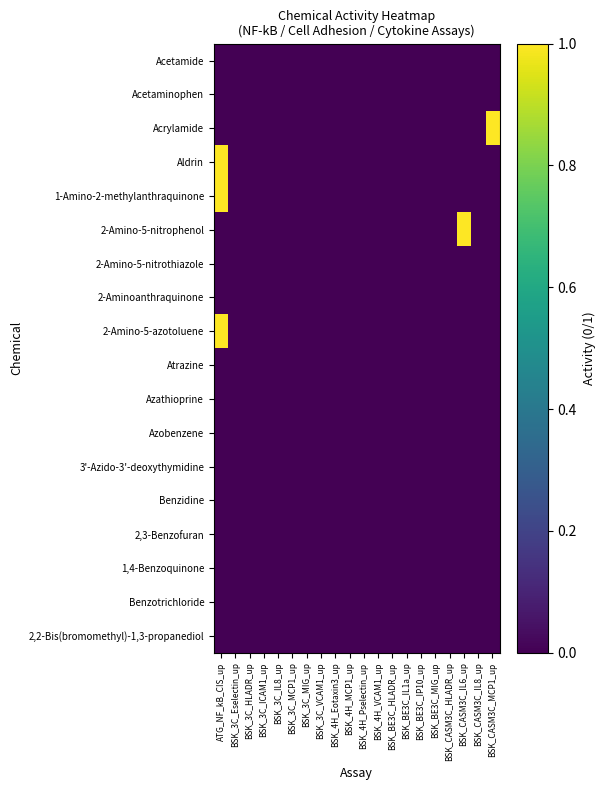

Reading left to right, extract all data points from this chart.

Acetamide: ATG_NF_kB_CIS_up=0	BSK_3C_Eselectin_up=0	BSK_3C_HLADR_up=0	BSK_3C_ICAM1_up=0	BSK_3C_IL8_up=0	BSK_3C_MCP1_up=0	BSK_3C_MIG_up=0	BSK_3C_VCAM1_up=0	BSK_4H_Eotaxin3_up=0	BSK_4H_MCP1_up=0	BSK_4H_Pselectin_up=0	BSK_4H_VCAM1_up=0	BSK_BE3C_HLADR_up=0	BSK_BE3C_IL1a_up=0	BSK_BE3C_IP10_up=0	BSK_BE3C_MIG_up=0	BSK_CASM3C_HLADR_up=0	BSK_CASM3C_IL6_up=0	BSK_CASM3C_IL8_up=0	BSK_CASM3C_MCP1_up=0
Acetaminophen: ATG_NF_kB_CIS_up=0	BSK_3C_Eselectin_up=0	BSK_3C_HLADR_up=0	BSK_3C_ICAM1_up=0	BSK_3C_IL8_up=0	BSK_3C_MCP1_up=0	BSK_3C_MIG_up=0	BSK_3C_VCAM1_up=0	BSK_4H_Eotaxin3_up=0	BSK_4H_MCP1_up=0	BSK_4H_Pselectin_up=0	BSK_4H_VCAM1_up=0	BSK_BE3C_HLADR_up=0	BSK_BE3C_IL1a_up=0	BSK_BE3C_IP10_up=0	BSK_BE3C_MIG_up=0	BSK_CASM3C_HLADR_up=0	BSK_CASM3C_IL6_up=0	BSK_CASM3C_IL8_up=0	BSK_CASM3C_MCP1_up=0
Acrylamide: ATG_NF_kB_CIS_up=0	BSK_3C_Eselectin_up=0	BSK_3C_HLADR_up=0	BSK_3C_ICAM1_up=0	BSK_3C_IL8_up=0	BSK_3C_MCP1_up=0	BSK_3C_MIG_up=0	BSK_3C_VCAM1_up=0	BSK_4H_Eotaxin3_up=0	BSK_4H_MCP1_up=0	BSK_4H_Pselectin_up=0	BSK_4H_VCAM1_up=0	BSK_BE3C_HLADR_up=0	BSK_BE3C_IL1a_up=0	BSK_BE3C_IP10_up=0	BSK_BE3C_MIG_up=0	BSK_CASM3C_HLADR_up=0	BSK_CASM3C_IL6_up=0	BSK_CASM3C_IL8_up=0	BSK_CASM3C_MCP1_up=1
Aldrin: ATG_NF_kB_CIS_up=1	BSK_3C_Eselectin_up=0	BSK_3C_HLADR_up=0	BSK_3C_ICAM1_up=0	BSK_3C_IL8_up=0	BSK_3C_MCP1_up=0	BSK_3C_MIG_up=0	BSK_3C_VCAM1_up=0	BSK_4H_Eotaxin3_up=0	BSK_4H_MCP1_up=0	BSK_4H_Pselectin_up=0	BSK_4H_VCAM1_up=0	BSK_BE3C_HLADR_up=0	BSK_BE3C_IL1a_up=0	BSK_BE3C_IP10_up=0	BSK_BE3C_MIG_up=0	BSK_CASM3C_HLADR_up=0	BSK_CASM3C_IL6_up=0	BSK_CASM3C_IL8_up=0	BSK_CASM3C_MCP1_up=0
1-Amino-2-methylanthraquinone: ATG_NF_kB_CIS_up=1	BSK_3C_Eselectin_up=0	BSK_3C_HLADR_up=0	BSK_3C_ICAM1_up=0	BSK_3C_IL8_up=0	BSK_3C_MCP1_up=0	BSK_3C_MIG_up=0	BSK_3C_VCAM1_up=0	BSK_4H_Eotaxin3_up=0	BSK_4H_MCP1_up=0	BSK_4H_Pselectin_up=0	BSK_4H_VCAM1_up=0	BSK_BE3C_HLADR_up=0	BSK_BE3C_IL1a_up=0	BSK_BE3C_IP10_up=0	BSK_BE3C_MIG_up=0	BSK_CASM3C_HLADR_up=0	BSK_CASM3C_IL6_up=0	BSK_CASM3C_IL8_up=0	BSK_CASM3C_MCP1_up=0
2-Amino-5-nitrophenol: ATG_NF_kB_CIS_up=0	BSK_3C_Eselectin_up=0	BSK_3C_HLADR_up=0	BSK_3C_ICAM1_up=0	BSK_3C_IL8_up=0	BSK_3C_MCP1_up=0	BSK_3C_MIG_up=0	BSK_3C_VCAM1_up=0	BSK_4H_Eotaxin3_up=0	BSK_4H_MCP1_up=0	BSK_4H_Pselectin_up=0	BSK_4H_VCAM1_up=0	BSK_BE3C_HLADR_up=0	BSK_BE3C_IL1a_up=0	BSK_BE3C_IP10_up=0	BSK_BE3C_MIG_up=0	BSK_CASM3C_HLADR_up=0	BSK_CASM3C_IL6_up=1	BSK_CASM3C_IL8_up=0	BSK_CASM3C_MCP1_up=0
2-Amino-5-nitrothiazole: ATG_NF_kB_CIS_up=0	BSK_3C_Eselectin_up=0	BSK_3C_HLADR_up=0	BSK_3C_ICAM1_up=0	BSK_3C_IL8_up=0	BSK_3C_MCP1_up=0	BSK_3C_MIG_up=0	BSK_3C_VCAM1_up=0	BSK_4H_Eotaxin3_up=0	BSK_4H_MCP1_up=0	BSK_4H_Pselectin_up=0	BSK_4H_VCAM1_up=0	BSK_BE3C_HLADR_up=0	BSK_BE3C_IL1a_up=0	BSK_BE3C_IP10_up=0	BSK_BE3C_MIG_up=0	BSK_CASM3C_HLADR_up=0	BSK_CASM3C_IL6_up=0	BSK_CASM3C_IL8_up=0	BSK_CASM3C_MCP1_up=0
2-Aminoanthraquinone: ATG_NF_kB_CIS_up=0	BSK_3C_Eselectin_up=0	BSK_3C_HLADR_up=0	BSK_3C_ICAM1_up=0	BSK_3C_IL8_up=0	BSK_3C_MCP1_up=0	BSK_3C_MIG_up=0	BSK_3C_VCAM1_up=0	BSK_4H_Eotaxin3_up=0	BSK_4H_MCP1_up=0	BSK_4H_Pselectin_up=0	BSK_4H_VCAM1_up=0	BSK_BE3C_HLADR_up=0	BSK_BE3C_IL1a_up=0	BSK_BE3C_IP10_up=0	BSK_BE3C_MIG_up=0	BSK_CASM3C_HLADR_up=0	BSK_CASM3C_IL6_up=0	BSK_CASM3C_IL8_up=0	BSK_CASM3C_MCP1_up=0
2-Amino-5-azotoluene: ATG_NF_kB_CIS_up=1	BSK_3C_Eselectin_up=0	BSK_3C_HLADR_up=0	BSK_3C_ICAM1_up=0	BSK_3C_IL8_up=0	BSK_3C_MCP1_up=0	BSK_3C_MIG_up=0	BSK_3C_VCAM1_up=0	BSK_4H_Eotaxin3_up=0	BSK_4H_MCP1_up=0	BSK_4H_Pselectin_up=0	BSK_4H_VCAM1_up=0	BSK_BE3C_HLADR_up=0	BSK_BE3C_IL1a_up=0	BSK_BE3C_IP10_up=0	BSK_BE3C_MIG_up=0	BSK_CASM3C_HLADR_up=0	BSK_CASM3C_IL6_up=0	BSK_CASM3C_IL8_up=0	BSK_CASM3C_MCP1_up=0
Atrazine: ATG_NF_kB_CIS_up=0	BSK_3C_Eselectin_up=0	BSK_3C_HLADR_up=0	BSK_3C_ICAM1_up=0	BSK_3C_IL8_up=0	BSK_3C_MCP1_up=0	BSK_3C_MIG_up=0	BSK_3C_VCAM1_up=0	BSK_4H_Eotaxin3_up=0	BSK_4H_MCP1_up=0	BSK_4H_Pselectin_up=0	BSK_4H_VCAM1_up=0	BSK_BE3C_HLADR_up=0	BSK_BE3C_IL1a_up=0	BSK_BE3C_IP10_up=0	BSK_BE3C_MIG_up=0	BSK_CASM3C_HLADR_up=0	BSK_CASM3C_IL6_up=0	BSK_CASM3C_IL8_up=0	BSK_CASM3C_MCP1_up=0
Azathioprine: ATG_NF_kB_CIS_up=0	BSK_3C_Eselectin_up=0	BSK_3C_HLADR_up=0	BSK_3C_ICAM1_up=0	BSK_3C_IL8_up=0	BSK_3C_MCP1_up=0	BSK_3C_MIG_up=0	BSK_3C_VCAM1_up=0	BSK_4H_Eotaxin3_up=0	BSK_4H_MCP1_up=0	BSK_4H_Pselectin_up=0	BSK_4H_VCAM1_up=0	BSK_BE3C_HLADR_up=0	BSK_BE3C_IL1a_up=0	BSK_BE3C_IP10_up=0	BSK_BE3C_MIG_up=0	BSK_CASM3C_HLADR_up=0	BSK_CASM3C_IL6_up=0	BSK_CASM3C_IL8_up=0	BSK_CASM3C_MCP1_up=0
Azobenzene: ATG_NF_kB_CIS_up=0	BSK_3C_Eselectin_up=0	BSK_3C_HLADR_up=0	BSK_3C_ICAM1_up=0	BSK_3C_IL8_up=0	BSK_3C_MCP1_up=0	BSK_3C_MIG_up=0	BSK_3C_VCAM1_up=0	BSK_4H_Eotaxin3_up=0	BSK_4H_MCP1_up=0	BSK_4H_Pselectin_up=0	BSK_4H_VCAM1_up=0	BSK_BE3C_HLADR_up=0	BSK_BE3C_IL1a_up=0	BSK_BE3C_IP10_up=0	BSK_BE3C_MIG_up=0	BSK_CASM3C_HLADR_up=0	BSK_CASM3C_IL6_up=0	BSK_CASM3C_IL8_up=0	BSK_CASM3C_MCP1_up=0
3'-Azido-3'-deoxythymidine: ATG_NF_kB_CIS_up=0	BSK_3C_Eselectin_up=0	BSK_3C_HLADR_up=0	BSK_3C_ICAM1_up=0	BSK_3C_IL8_up=0	BSK_3C_MCP1_up=0	BSK_3C_MIG_up=0	BSK_3C_VCAM1_up=0	BSK_4H_Eotaxin3_up=0	BSK_4H_MCP1_up=0	BSK_4H_Pselectin_up=0	BSK_4H_VCAM1_up=0	BSK_BE3C_HLADR_up=0	BSK_BE3C_IL1a_up=0	BSK_BE3C_IP10_up=0	BSK_BE3C_MIG_up=0	BSK_CASM3C_HLADR_up=0	BSK_CASM3C_IL6_up=0	BSK_CASM3C_IL8_up=0	BSK_CASM3C_MCP1_up=0
Benzidine: ATG_NF_kB_CIS_up=0	BSK_3C_Eselectin_up=0	BSK_3C_HLADR_up=0	BSK_3C_ICAM1_up=0	BSK_3C_IL8_up=0	BSK_3C_MCP1_up=0	BSK_3C_MIG_up=0	BSK_3C_VCAM1_up=0	BSK_4H_Eotaxin3_up=0	BSK_4H_MCP1_up=0	BSK_4H_Pselectin_up=0	BSK_4H_VCAM1_up=0	BSK_BE3C_HLADR_up=0	BSK_BE3C_IL1a_up=0	BSK_BE3C_IP10_up=0	BSK_BE3C_MIG_up=0	BSK_CASM3C_HLADR_up=0	BSK_CASM3C_IL6_up=0	BSK_CASM3C_IL8_up=0	BSK_CASM3C_MCP1_up=0
2,3-Benzofuran: ATG_NF_kB_CIS_up=0	BSK_3C_Eselectin_up=0	BSK_3C_HLADR_up=0	BSK_3C_ICAM1_up=0	BSK_3C_IL8_up=0	BSK_3C_MCP1_up=0	BSK_3C_MIG_up=0	BSK_3C_VCAM1_up=0	BSK_4H_Eotaxin3_up=0	BSK_4H_MCP1_up=0	BSK_4H_Pselectin_up=0	BSK_4H_VCAM1_up=0	BSK_BE3C_HLADR_up=0	BSK_BE3C_IL1a_up=0	BSK_BE3C_IP10_up=0	BSK_BE3C_MIG_up=0	BSK_CASM3C_HLADR_up=0	BSK_CASM3C_IL6_up=0	BSK_CASM3C_IL8_up=0	BSK_CASM3C_MCP1_up=0
1,4-Benzoquinone: ATG_NF_kB_CIS_up=0	BSK_3C_Eselectin_up=0	BSK_3C_HLADR_up=0	BSK_3C_ICAM1_up=0	BSK_3C_IL8_up=0	BSK_3C_MCP1_up=0	BSK_3C_MIG_up=0	BSK_3C_VCAM1_up=0	BSK_4H_Eotaxin3_up=0	BSK_4H_MCP1_up=0	BSK_4H_Pselectin_up=0	BSK_4H_VCAM1_up=0	BSK_BE3C_HLADR_up=0	BSK_BE3C_IL1a_up=0	BSK_BE3C_IP10_up=0	BSK_BE3C_MIG_up=0	BSK_CASM3C_HLADR_up=0	BSK_CASM3C_IL6_up=0	BSK_CASM3C_IL8_up=0	BSK_CASM3C_MCP1_up=0
Benzotrichloride: ATG_NF_kB_CIS_up=0	BSK_3C_Eselectin_up=0	BSK_3C_HLADR_up=0	BSK_3C_ICAM1_up=0	BSK_3C_IL8_up=0	BSK_3C_MCP1_up=0	BSK_3C_MIG_up=0	BSK_3C_VCAM1_up=0	BSK_4H_Eotaxin3_up=0	BSK_4H_MCP1_up=0	BSK_4H_Pselectin_up=0	BSK_4H_VCAM1_up=0	BSK_BE3C_HLADR_up=0	BSK_BE3C_IL1a_up=0	BSK_BE3C_IP10_up=0	BSK_BE3C_MIG_up=0	BSK_CASM3C_HLADR_up=0	BSK_CASM3C_IL6_up=0	BSK_CASM3C_IL8_up=0	BSK_CASM3C_MCP1_up=0
2,2-Bis(bromomethyl)-1,3-propanediol: ATG_NF_kB_CIS_up=0	BSK_3C_Eselectin_up=0	BSK_3C_HLADR_up=0	BSK_3C_ICAM1_up=0	BSK_3C_IL8_up=0	BSK_3C_MCP1_up=0	BSK_3C_MIG_up=0	BSK_3C_VCAM1_up=0	BSK_4H_Eotaxin3_up=0	BSK_4H_MCP1_up=0	BSK_4H_Pselectin_up=0	BSK_4H_VCAM1_up=0	BSK_BE3C_HLADR_up=0	BSK_BE3C_IL1a_up=0	BSK_BE3C_IP10_up=0	BSK_BE3C_MIG_up=0	BSK_CASM3C_HLADR_up=0	BSK_CASM3C_IL6_up=0	BSK_CASM3C_IL8_up=0	BSK_CASM3C_MCP1_up=0